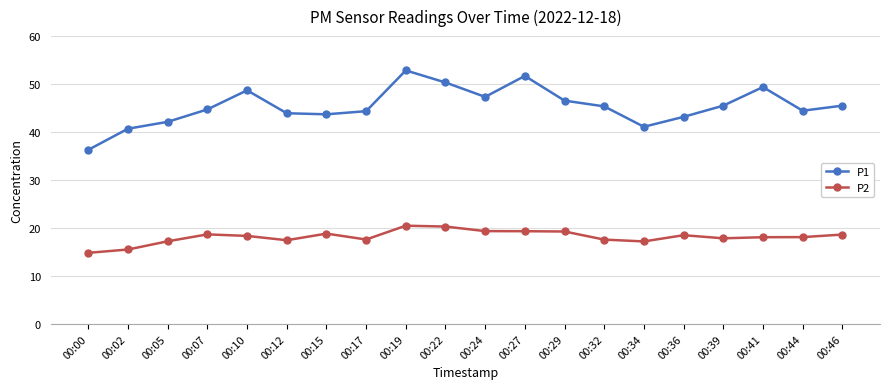

The value of P2 at 00:34 is 10.4. True or false?

False